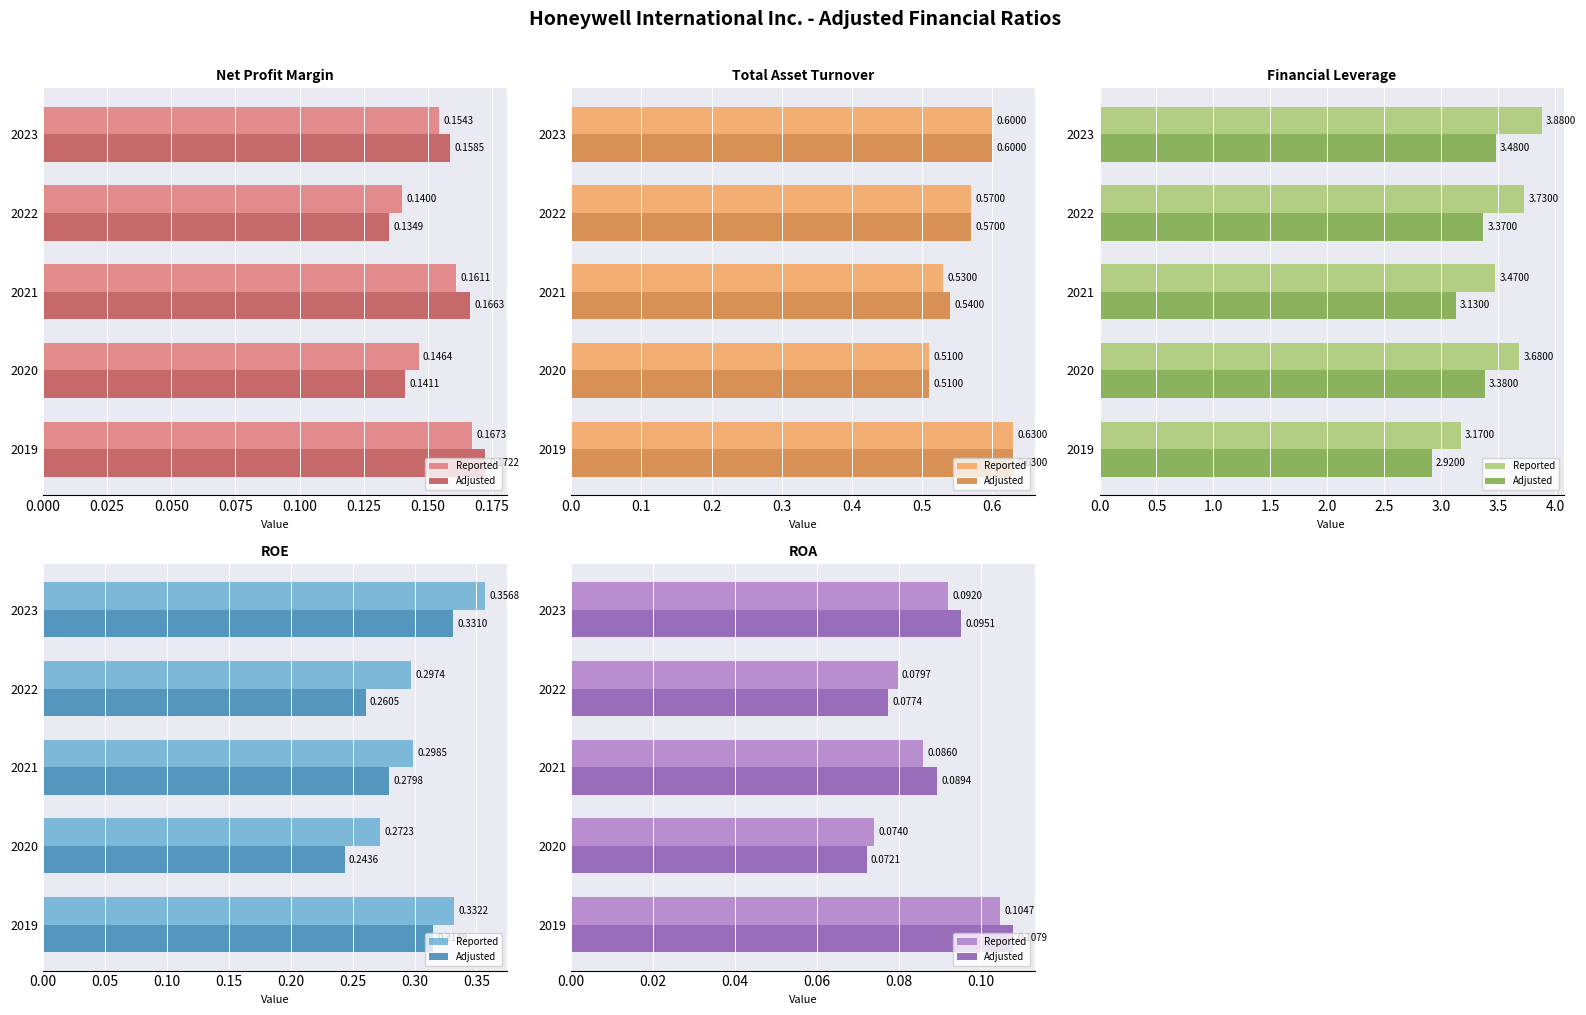

What is the total value across all series at 2023?

0.2